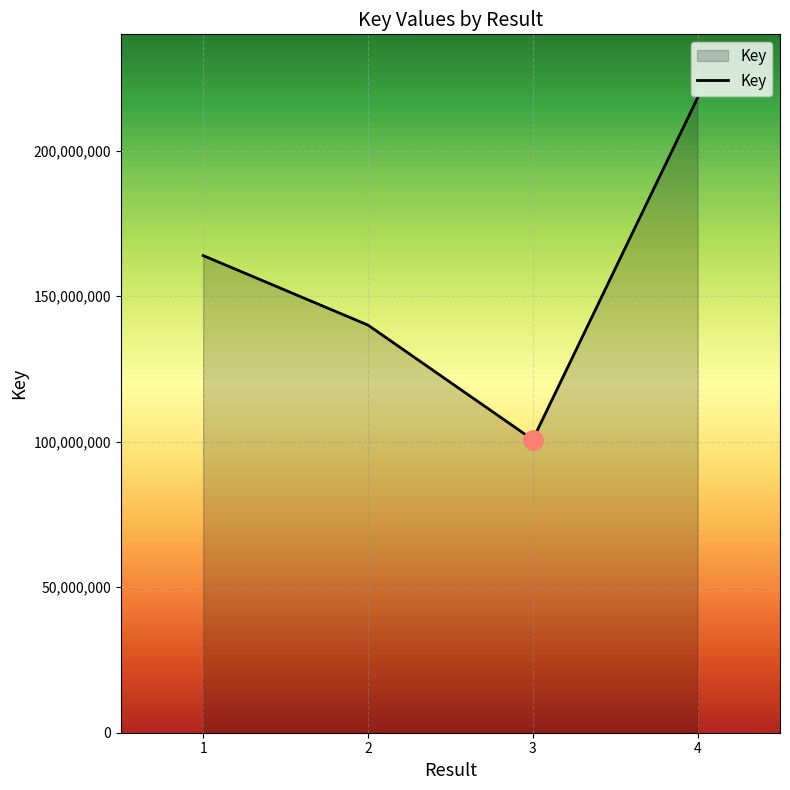

Approximately how many times larger is the value at 4 compared to 2?

1.6